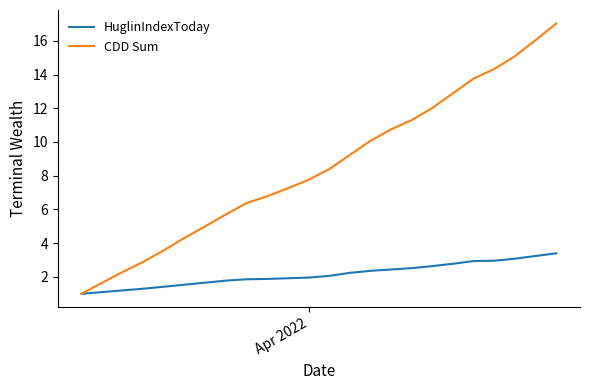

True or false: CDD Sum has more than 0 interior local peaks.

False